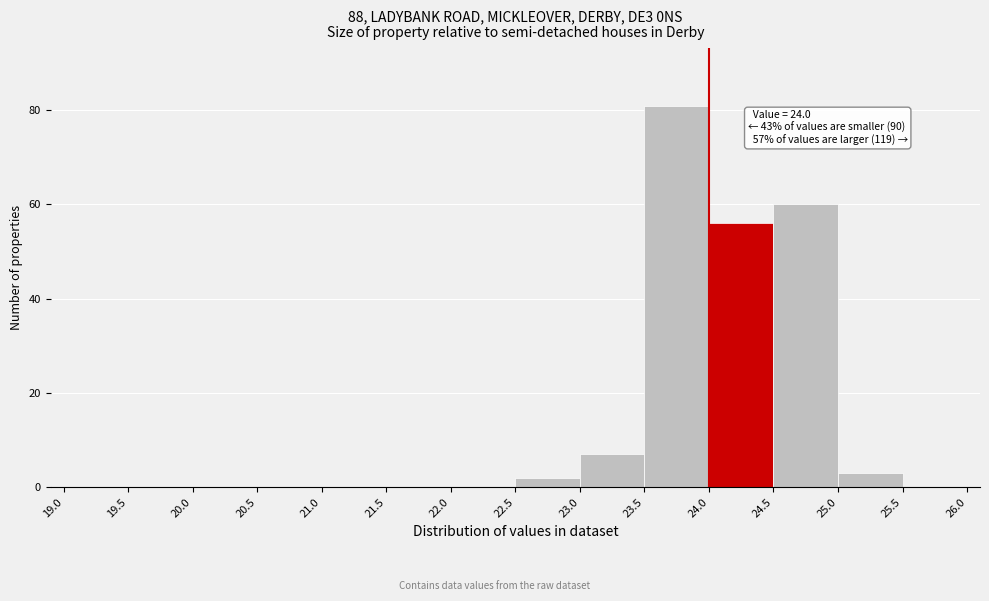

Over which range of the x-axis is the bar tallest?

23.5 to 24.0